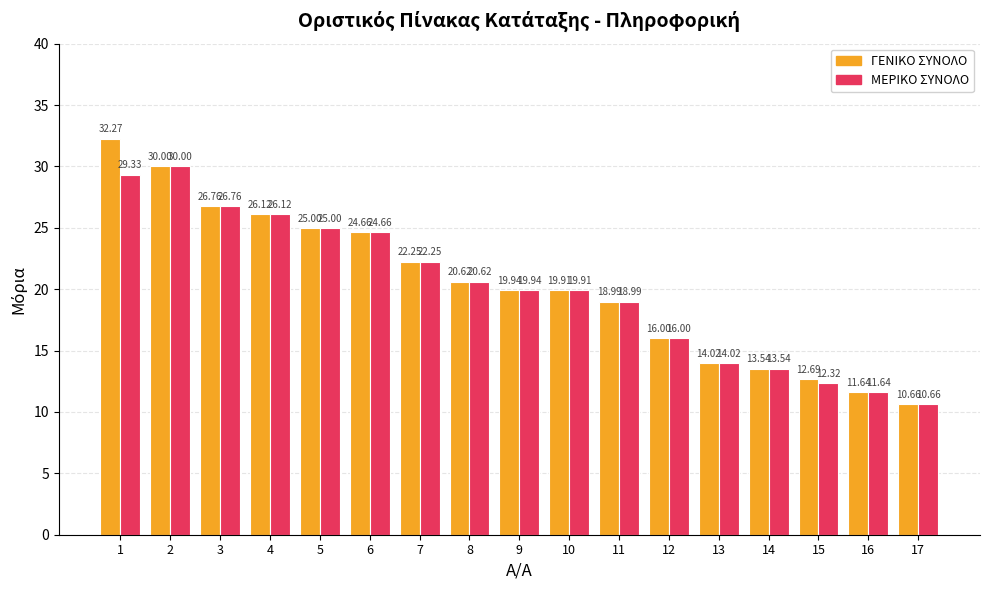

Rank the series by their average value, from highest to lowest.

ΓΕΝΙΚΟ ΣΥΝΟΛΟ, ΜΕΡΙΚΟ ΣΥΝΟΛΟ